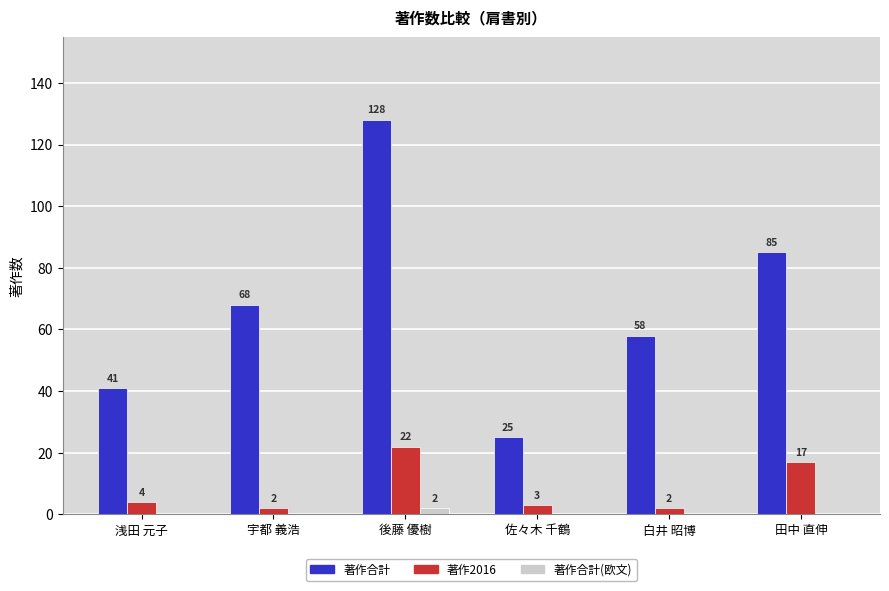

What is the sum of all 著作合計(欧文) values?

2